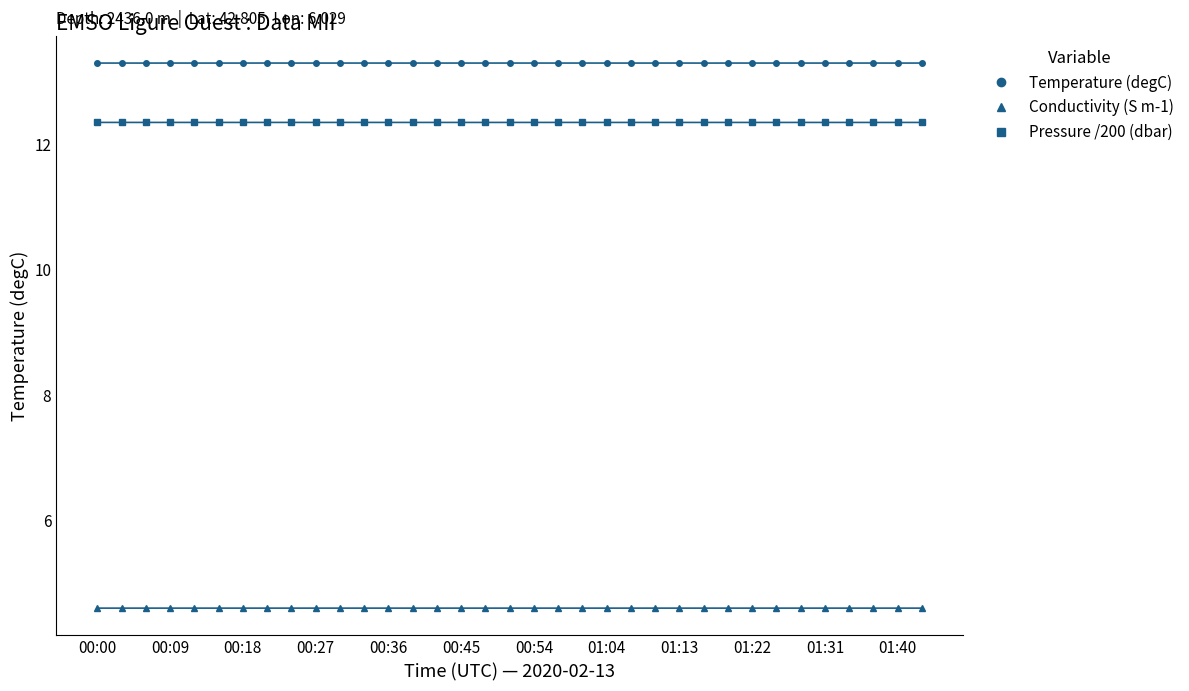

What is the maximum value for Conductivity (S m-1)?

4.6